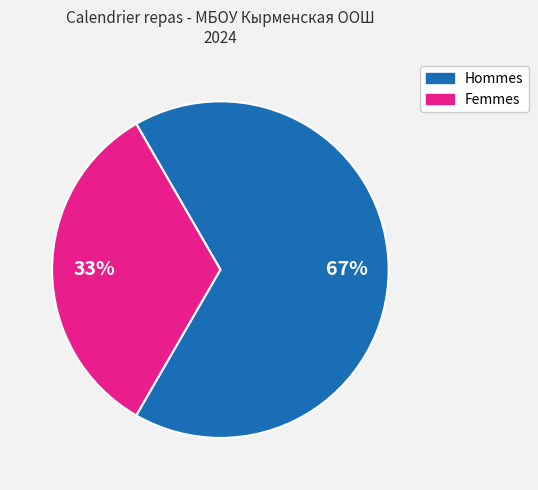

To the nearest percent, what is the average slice percentage?

50%